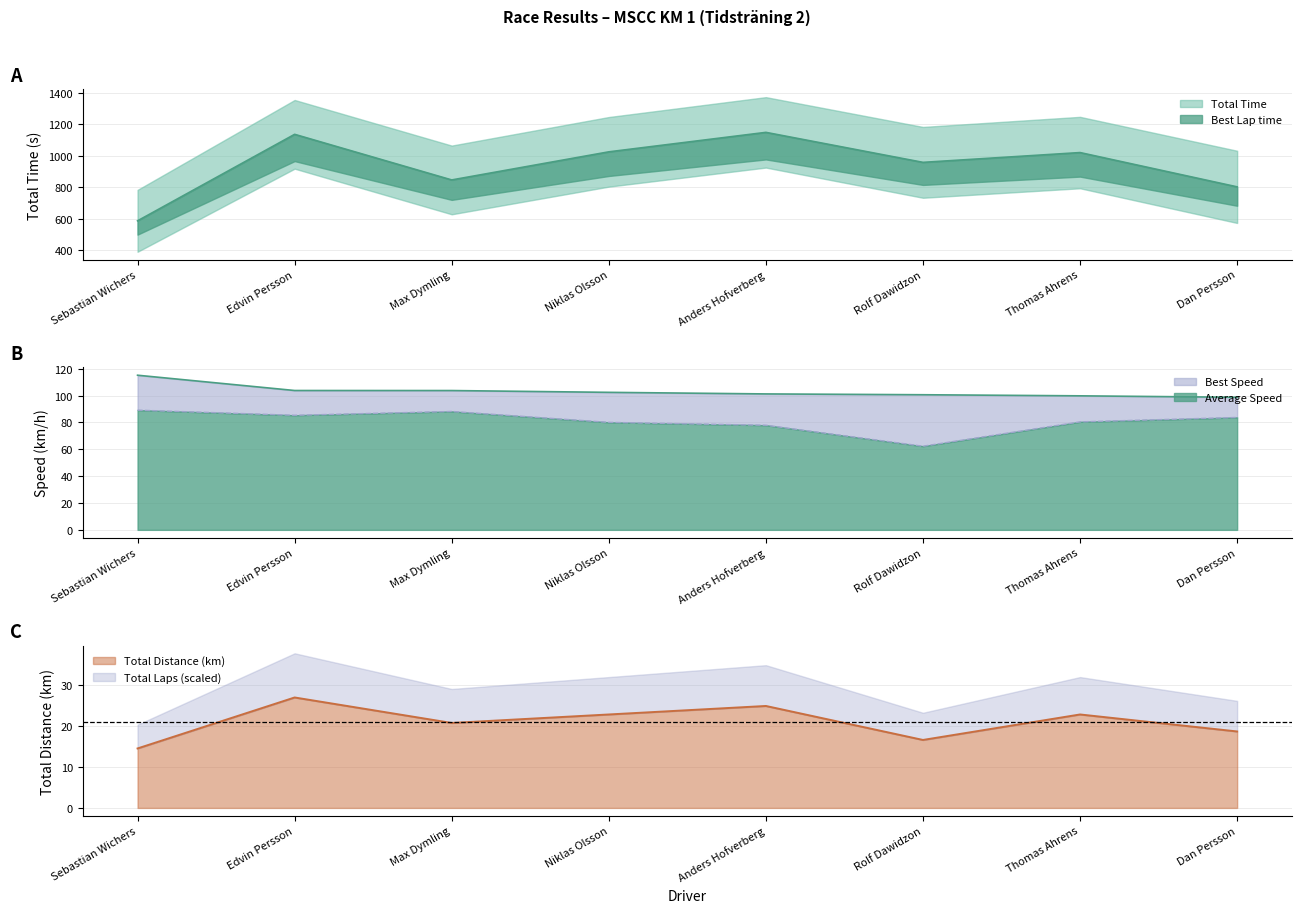

What is the difference between the Average Speed values at Niklas Olsson and Max Dymling?

8.1